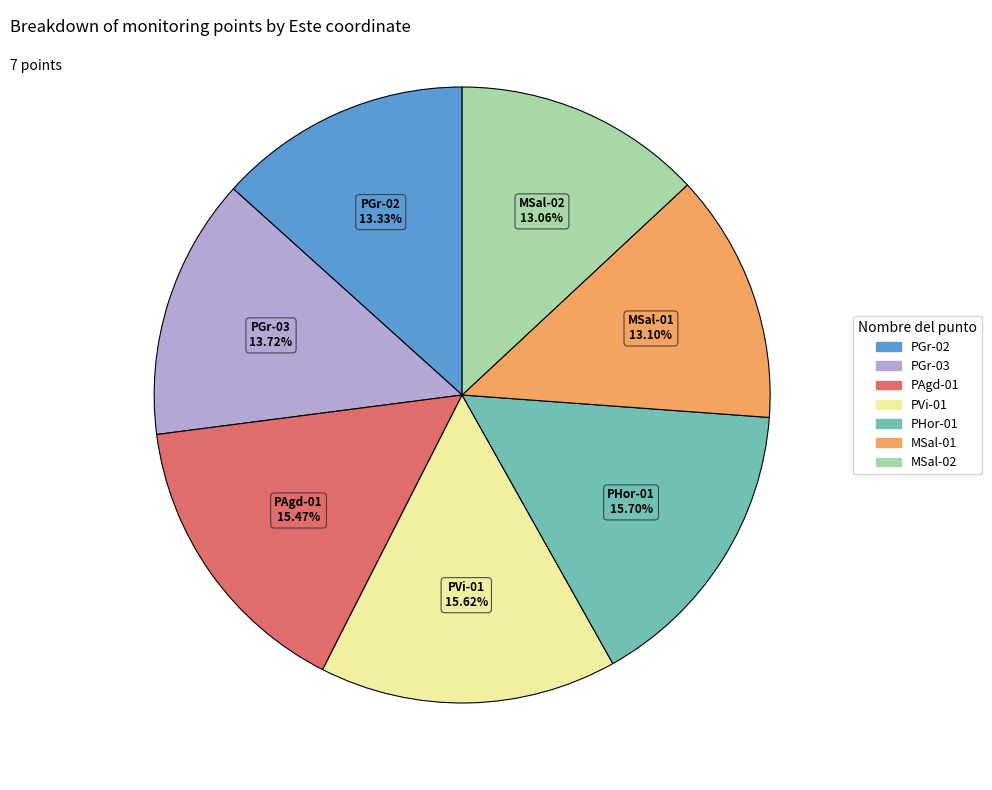

Does MSal-01 represent more than half of the total?

No